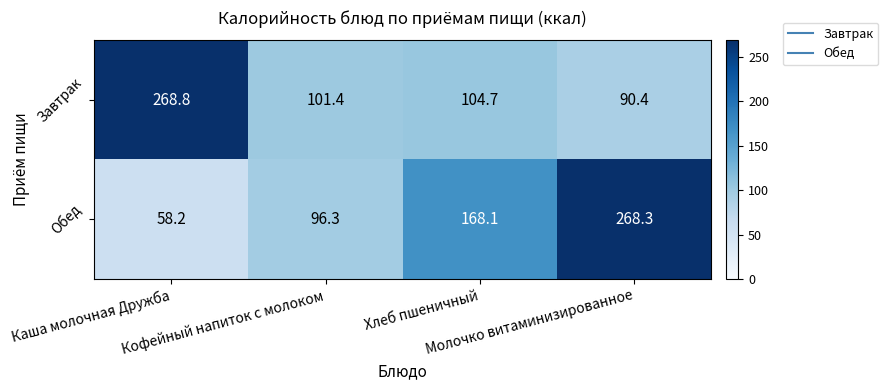

What is the maximum value for Обед?

268.3